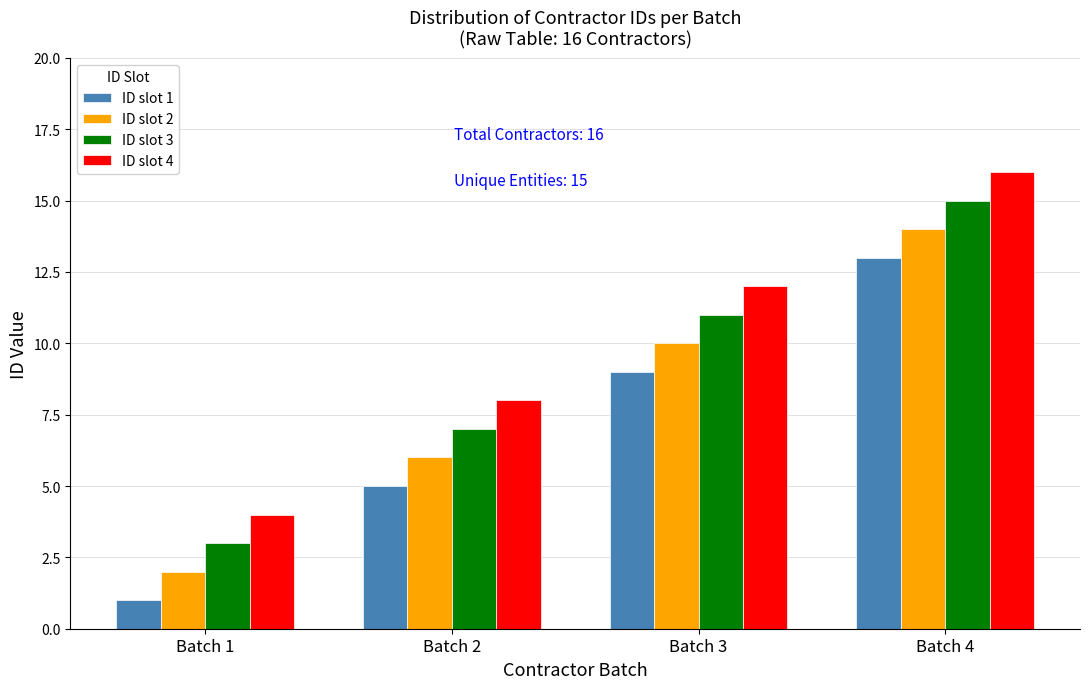

What are all the series names shown in the legend?

ID slot 1, ID slot 2, ID slot 3, ID slot 4